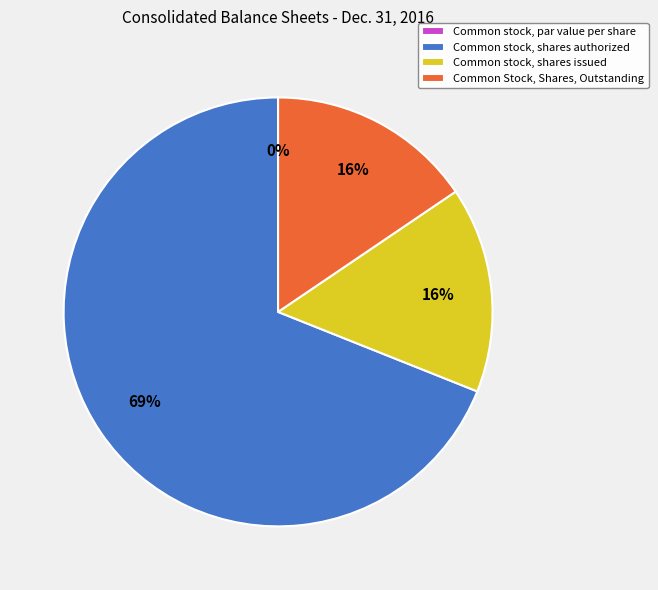

Which category has the smallest portion of the pie?

Common stock, par value per share